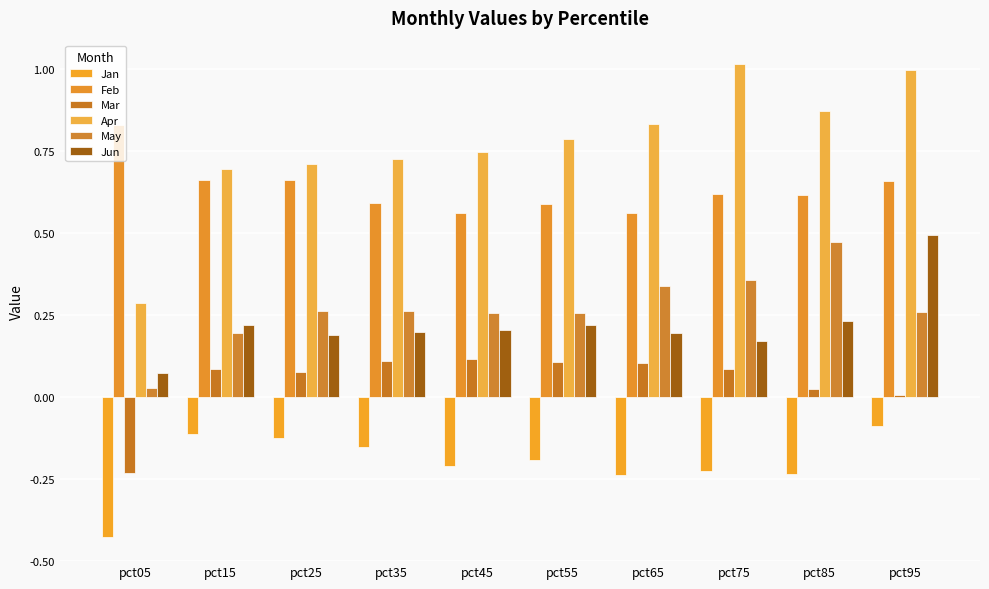

What is the total value across all series at pct25?

1.8